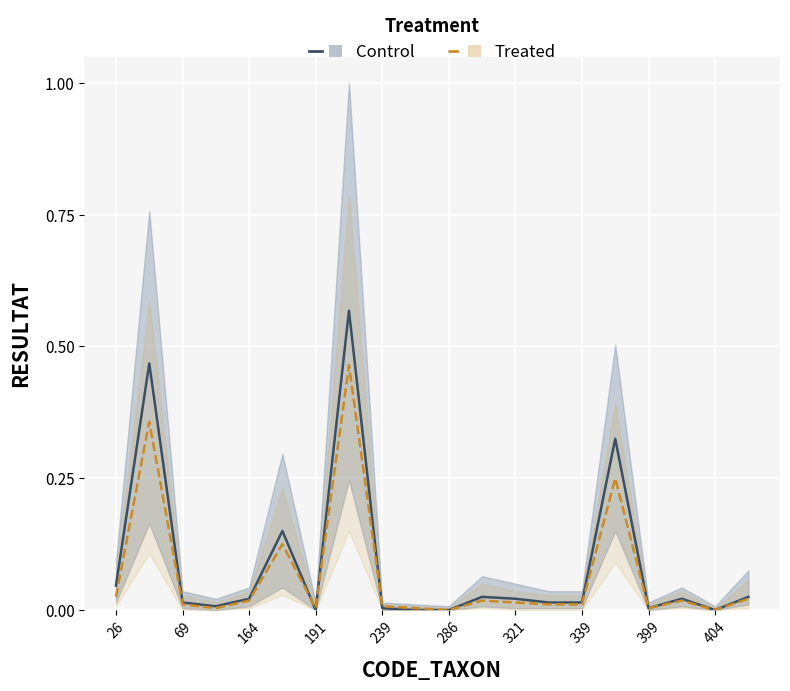

Rank the series by their average value, from lowest to highest.

Treated, Control